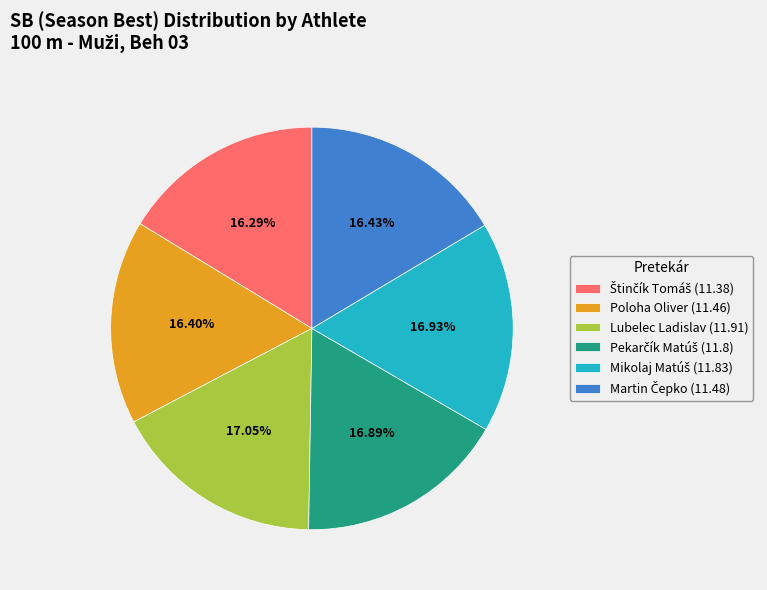

To the nearest percent, what is the difference between the Lubelec Ladislav and Poloha Oliver slice percentages?

1%